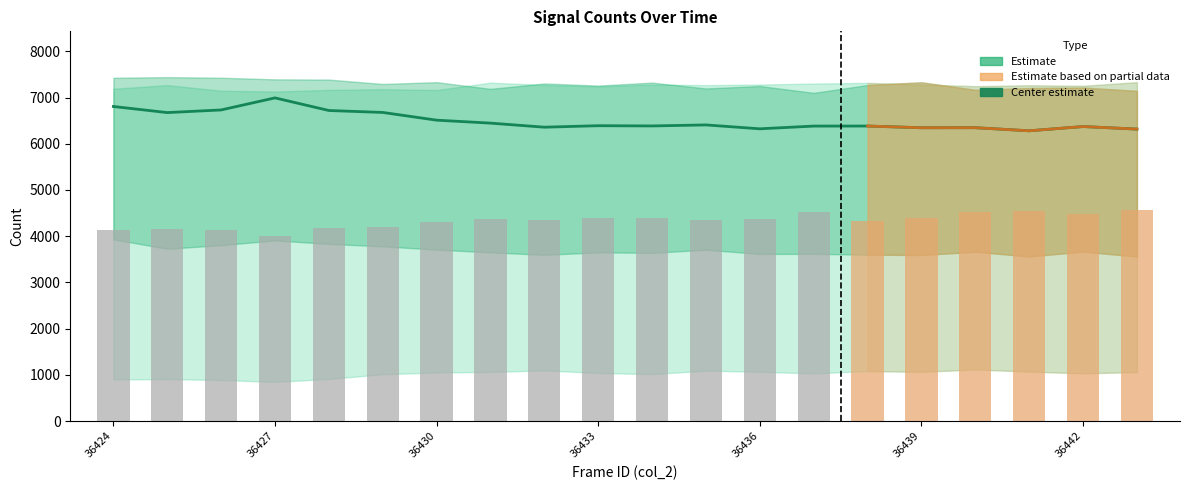

What is the average value?

6492